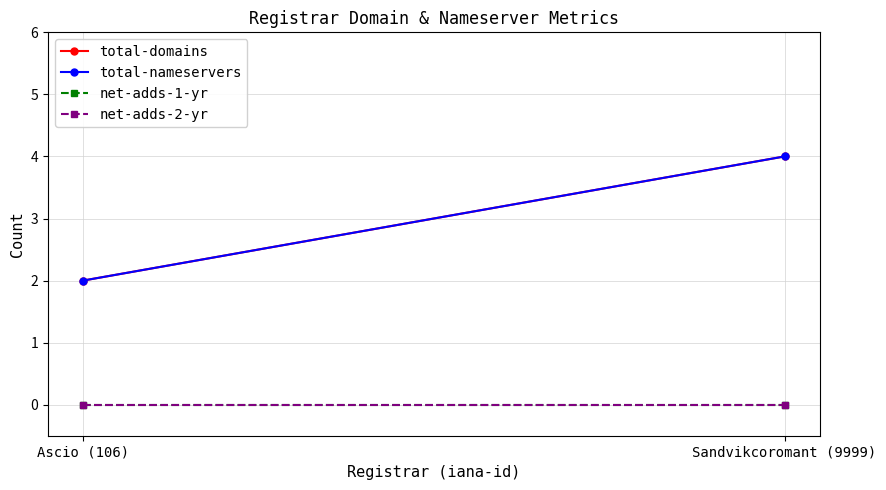

Which category has the lowest value in the total-domains series?

Ascio (106)